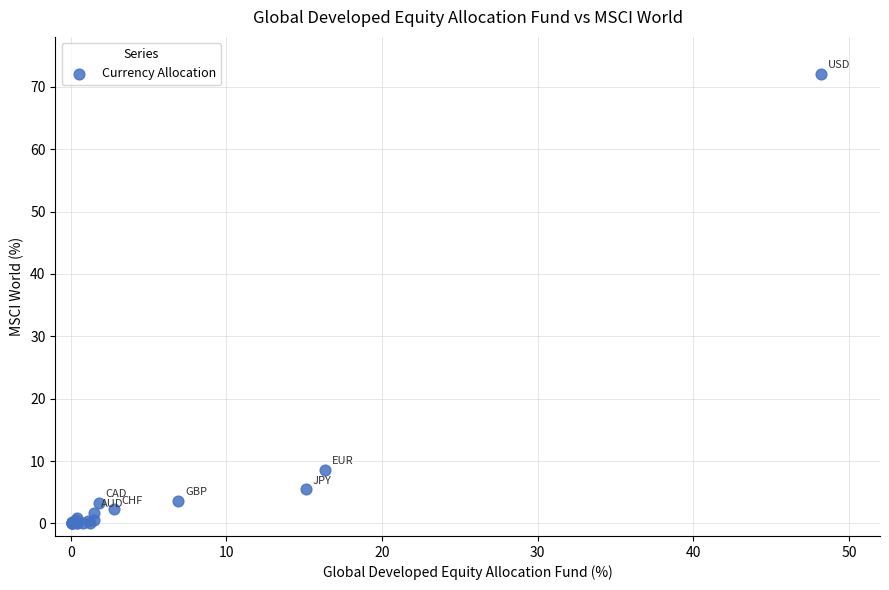

What Y value in the scatter plot is closest to 36?

8.6